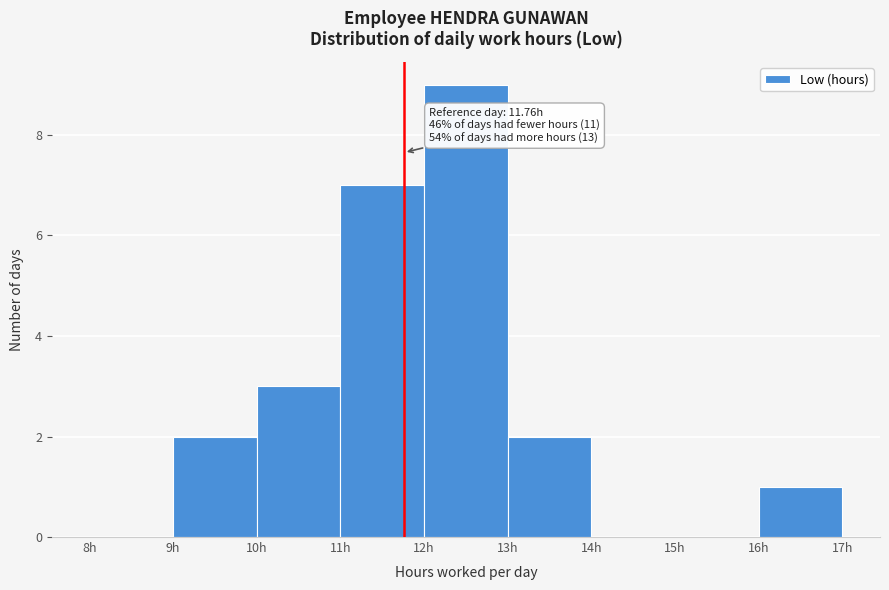

Which range on the x-axis has the tallest bar?

12 to 13